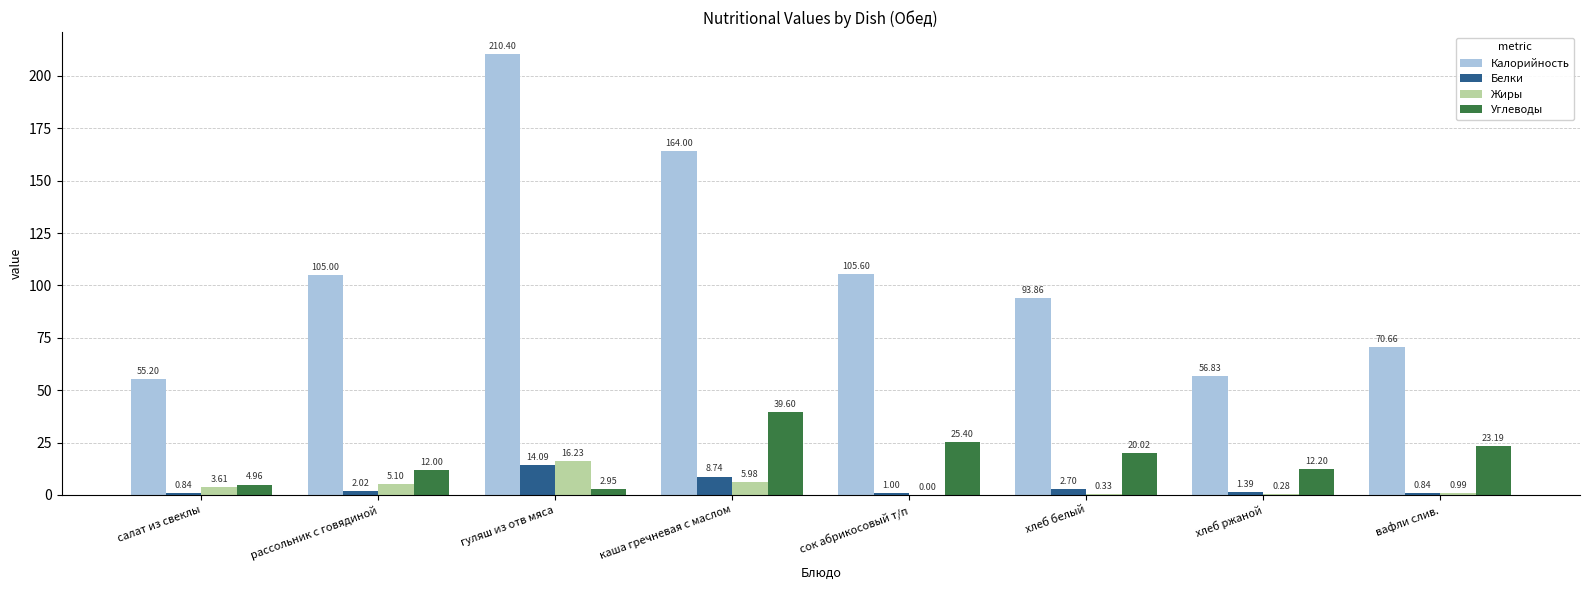

Where does the Углеводы series first go above 20?

каша гречневая с маслом